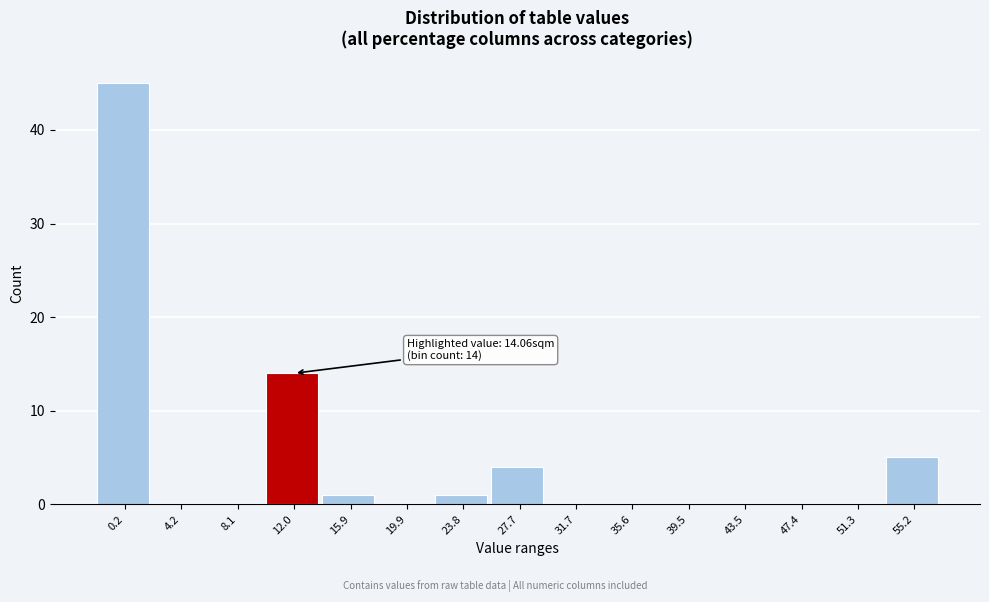

Reading right to left, extract all data points from this chart.

55.2=5	51.3=0	47.4=0	43.5=0	39.5=0	35.6=0	31.7=0	27.7=4	23.8=1	19.9=0	15.9=1	12.0=14	8.1=0	4.2=0	0.2=45